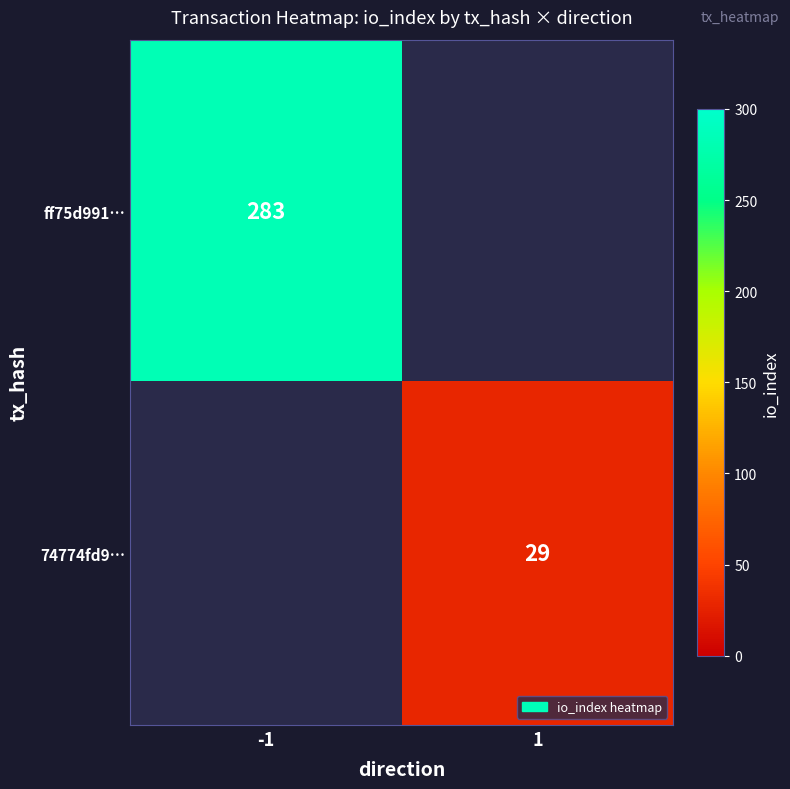

The value of ff75d991… at -1 is 164. True or false?

False